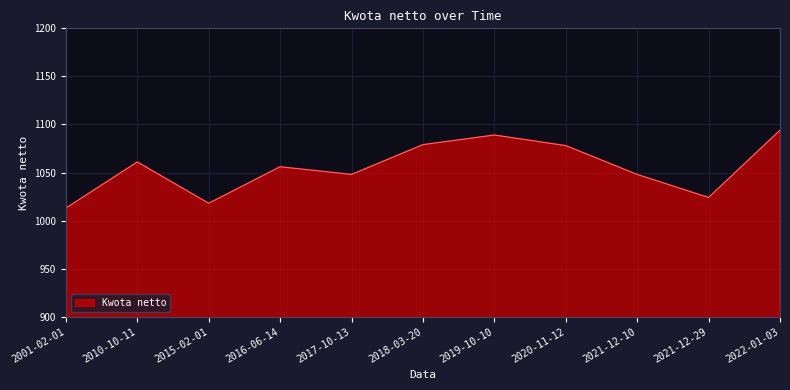

What is the ratio of the value at 2020-11-12 to the value at 2016-06-14?

1.0